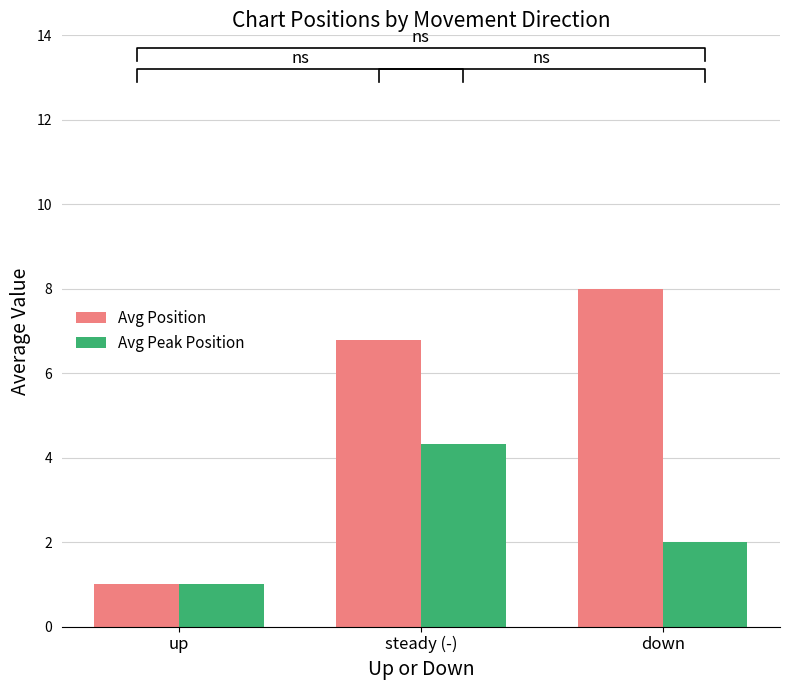

What are all the series names shown in the legend?

Avg Position, Avg Peak Position